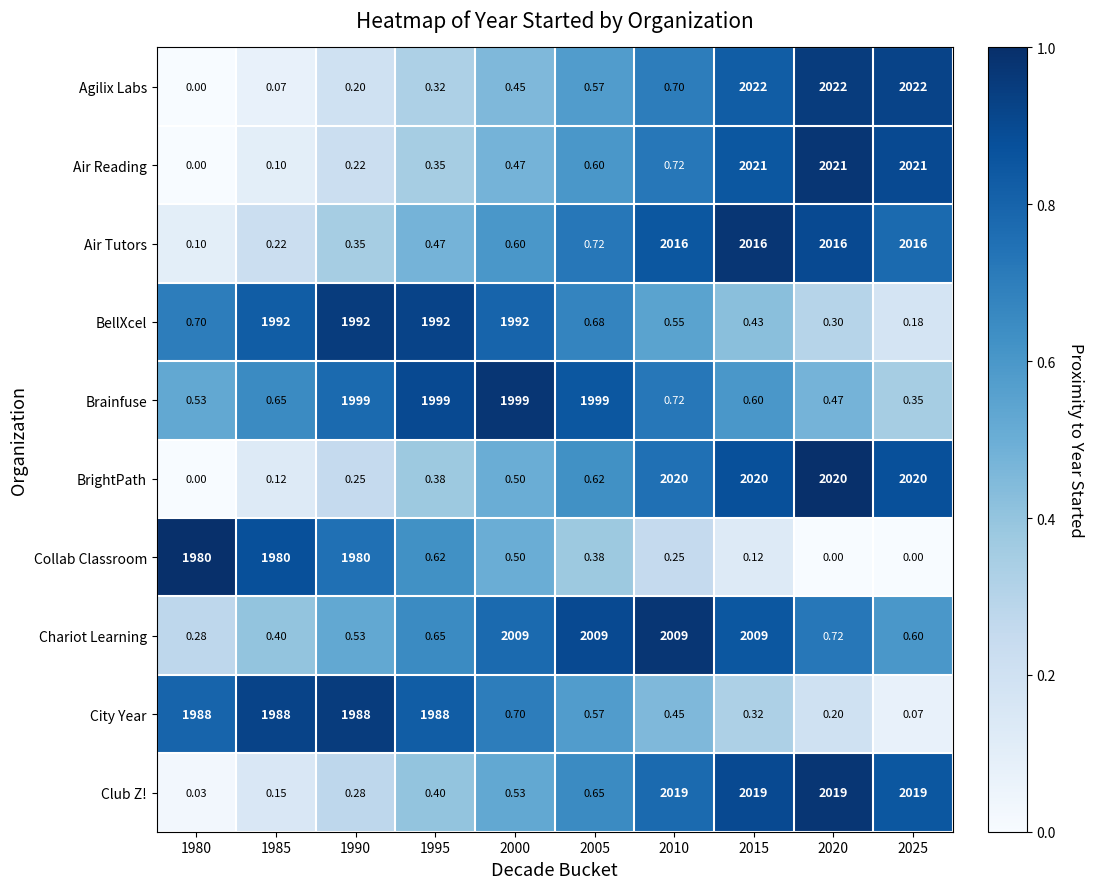

Which series has the widest spread of values?

Agilix Labs